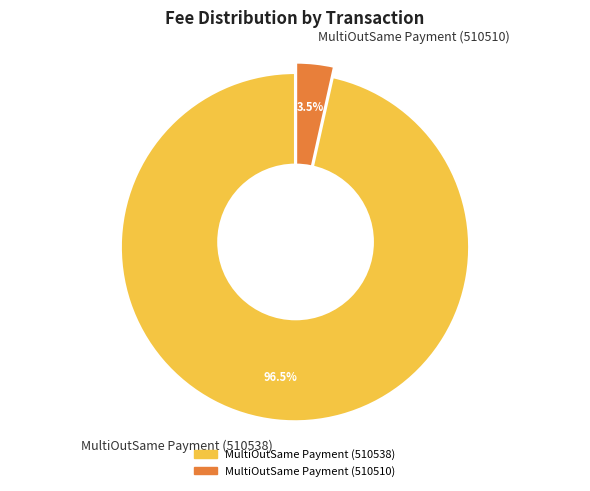

To the nearest percent, what is the difference between the MultiOutSame Payment (510510) and MultiOutSame Payment (510538) slice percentages?

93%